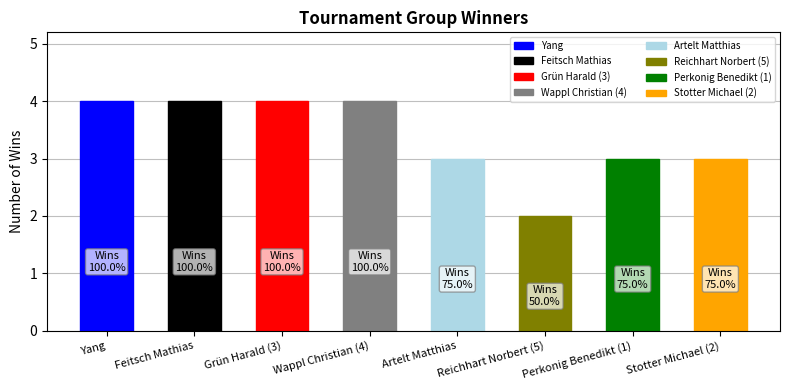

What is the label of the 1st bar from the right?

Stotter Michael (2)